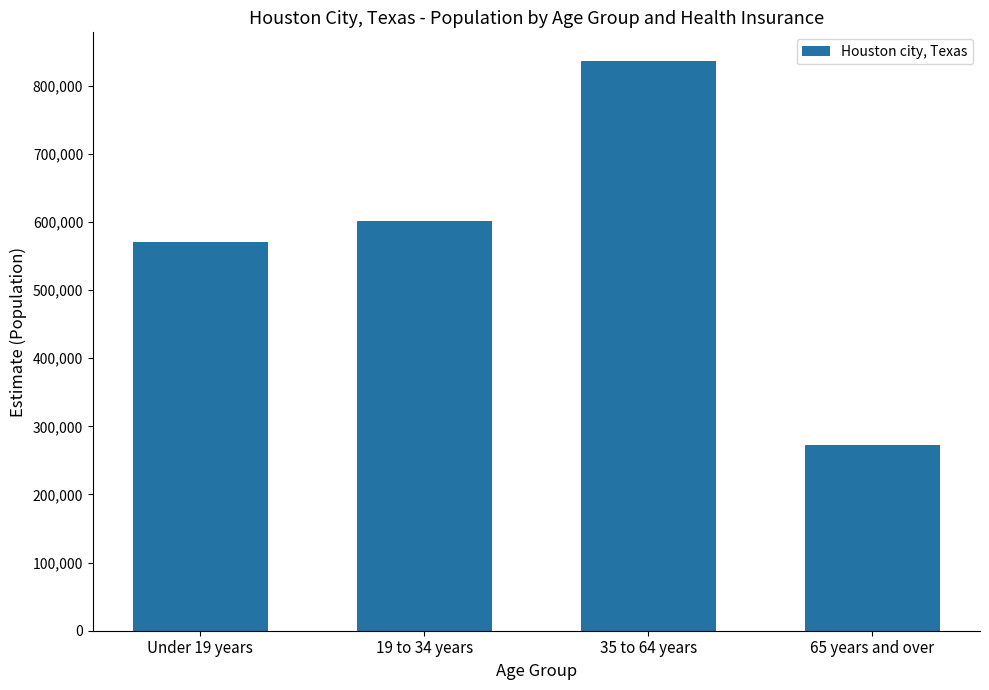

Count the number of data series in this chart.

1